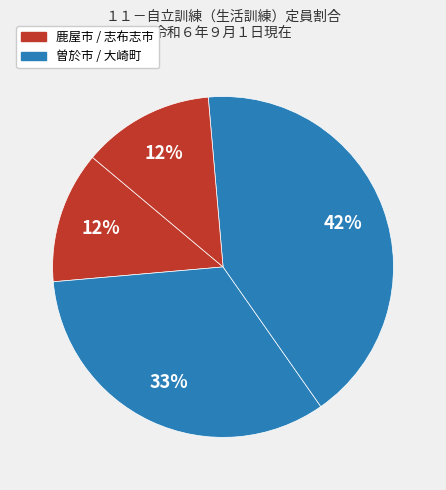

Count the number of slices in the pie.

4